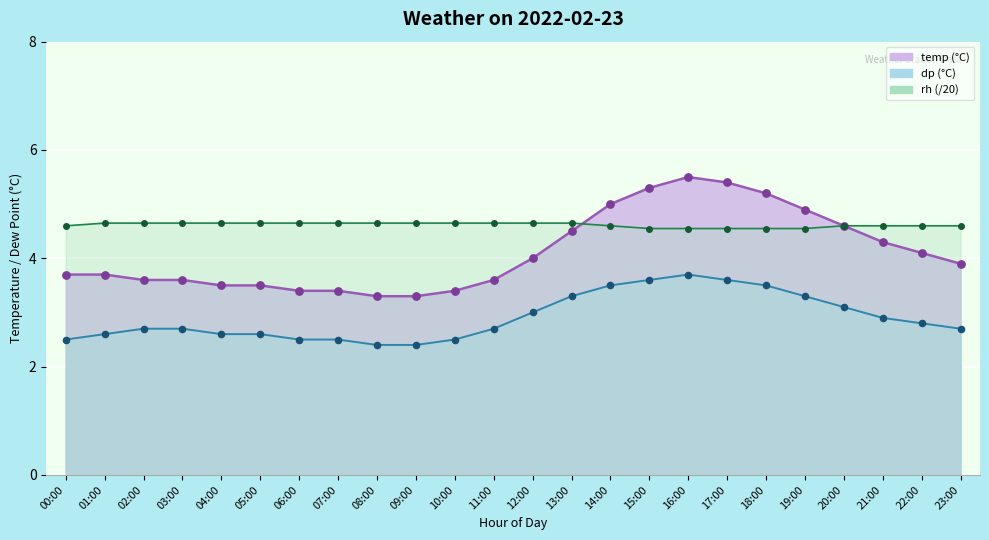

Is the value of rh at 22:00 greater than the value of temp at 04:00?

Yes